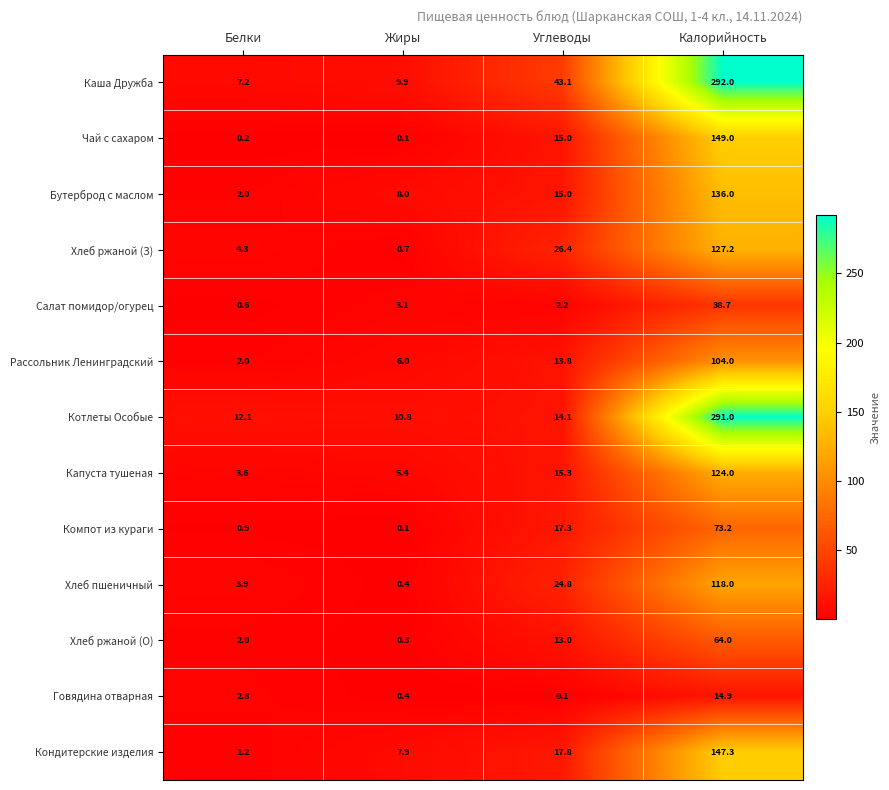

What is the difference between the highest and lowest values at Углеводы?

43.0